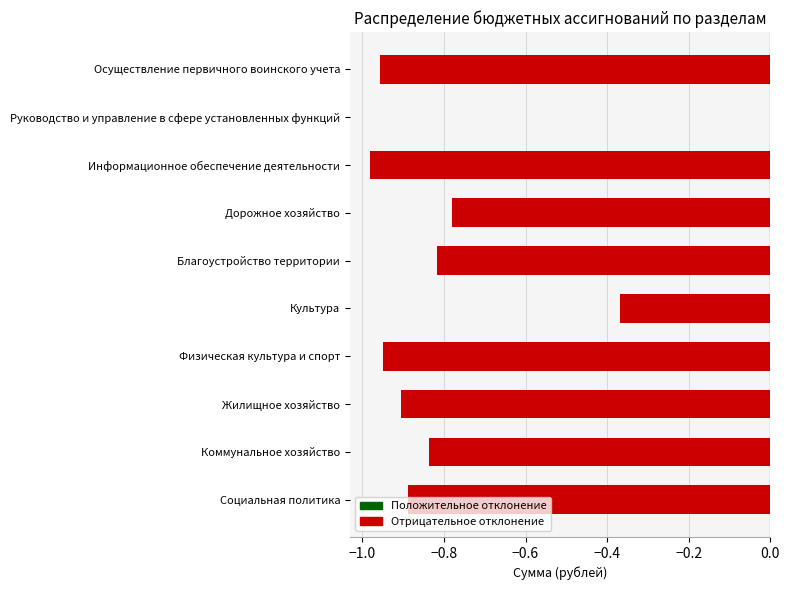

True or false: the data shows -1.3 at Благоустройство территории.

False